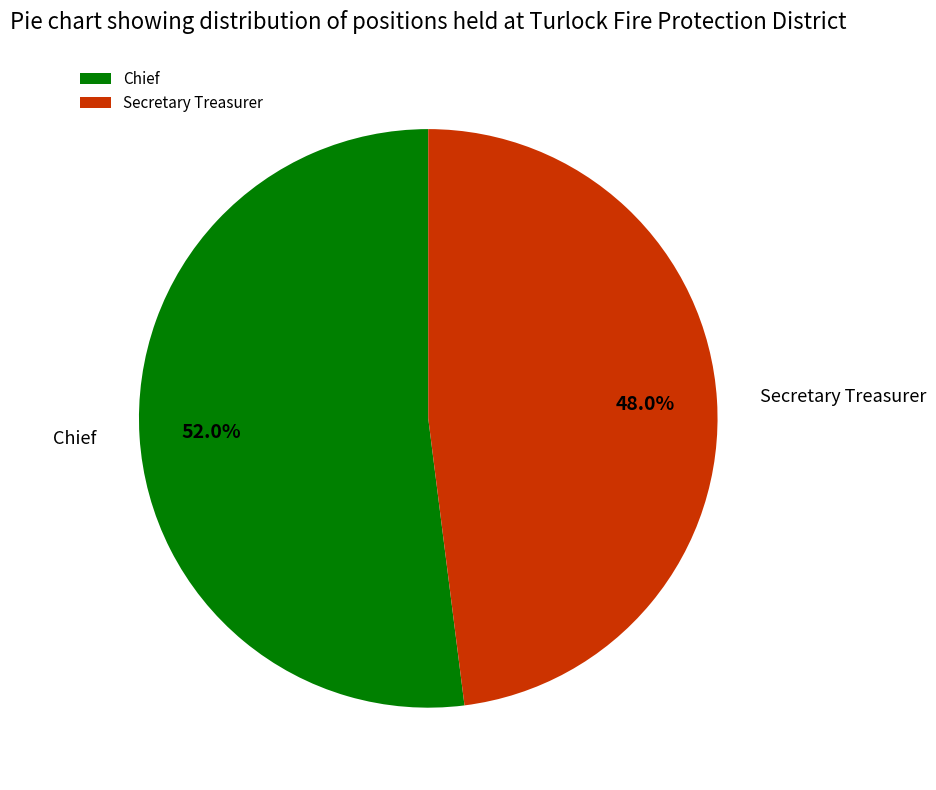

Is there any slice that represents more than half of the pie?

Yes